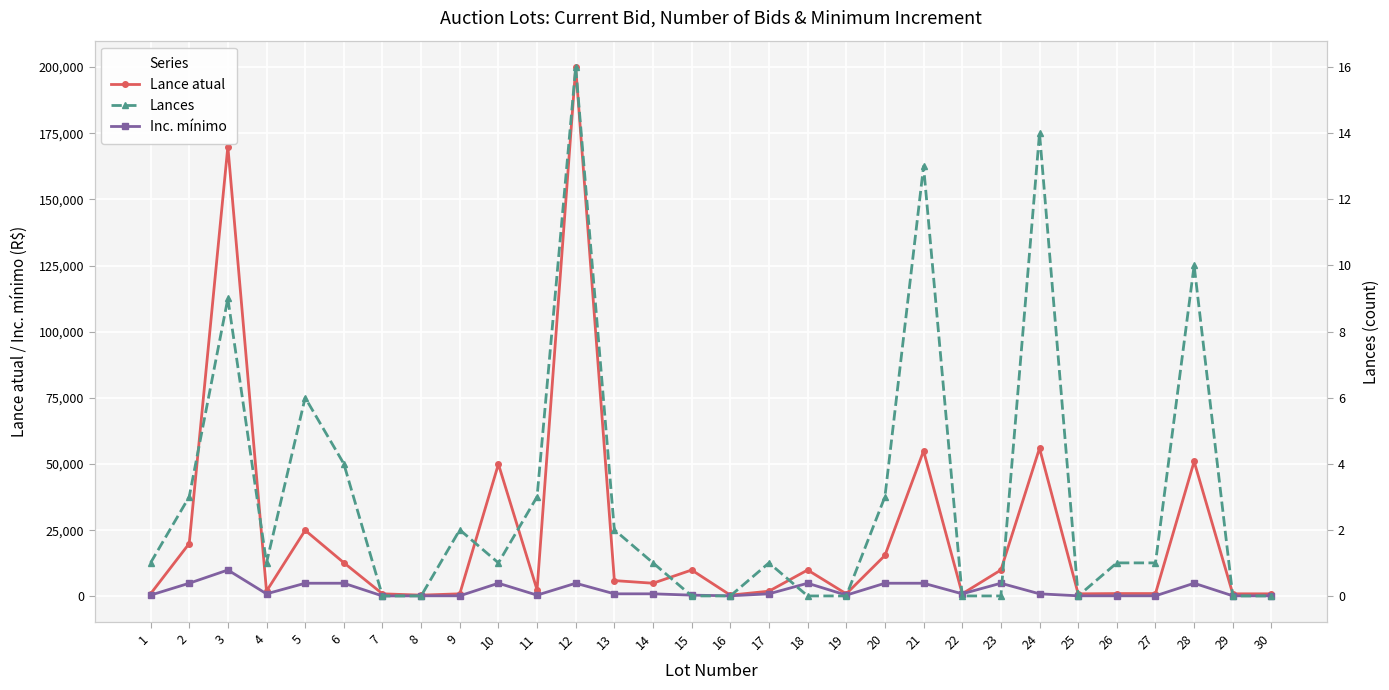

What is the value of the Inc. mínimo point at the 7th from the left?

200.0